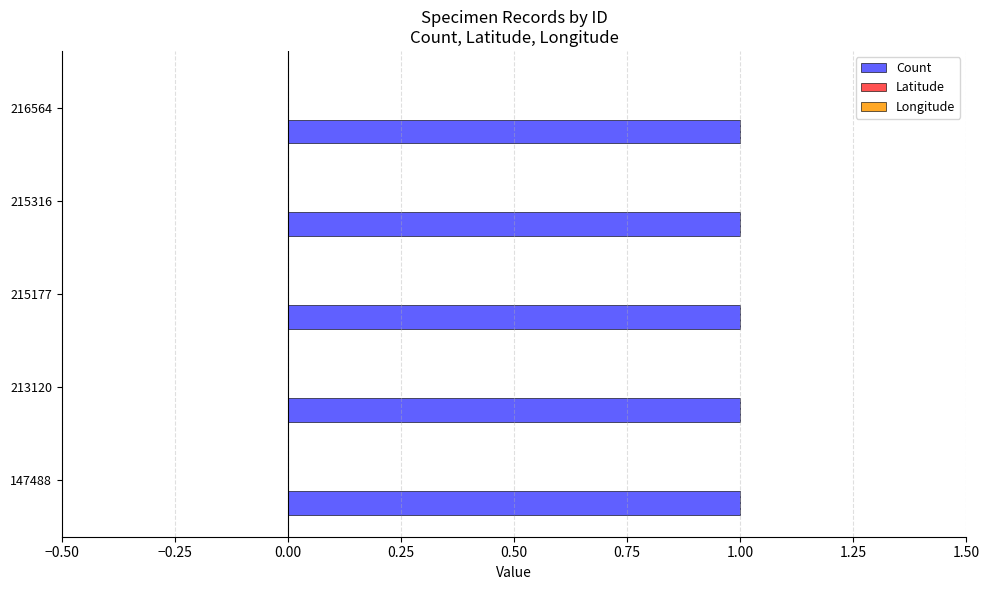

Reading left to right, transcribe all the data shown in this chart.

Count: 1	1	1	1	1
Latitude: 0	0	0	0	0
Longitude: 0	0	0	0	0